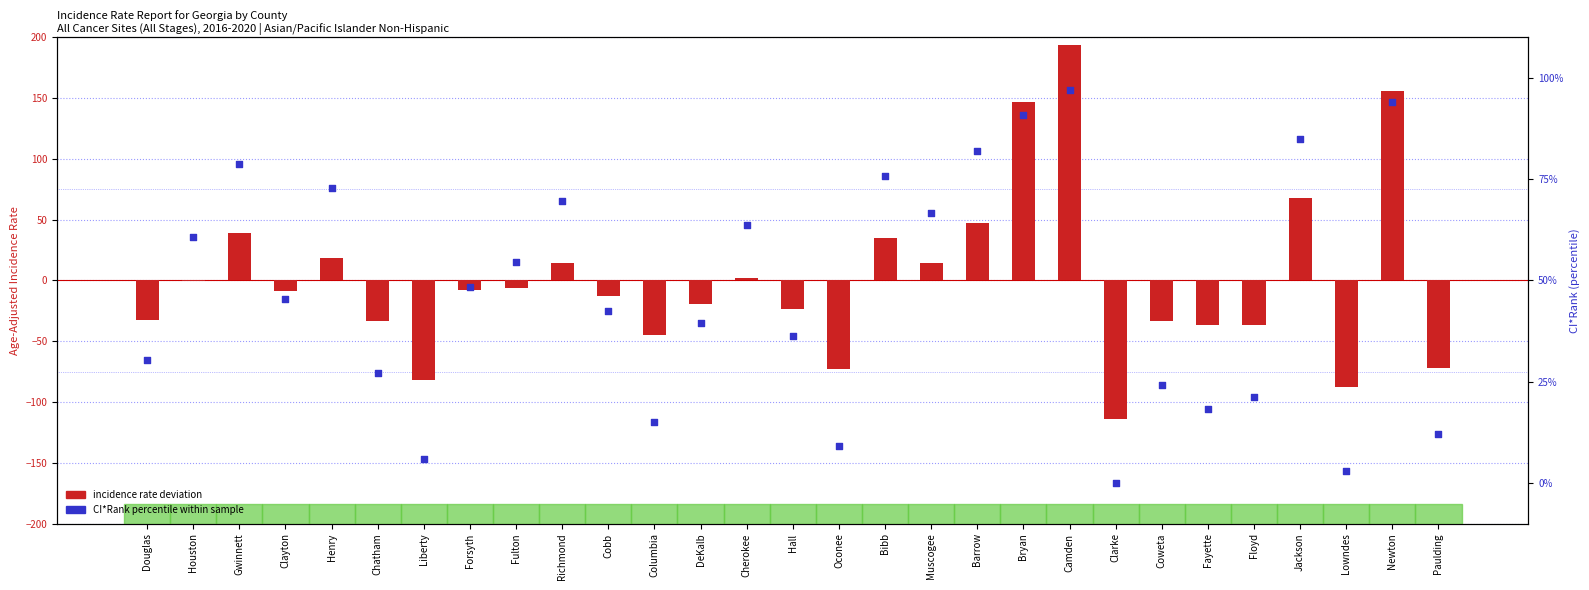

Which series contains the highest Y value?

Incidence Rate deviation from GA